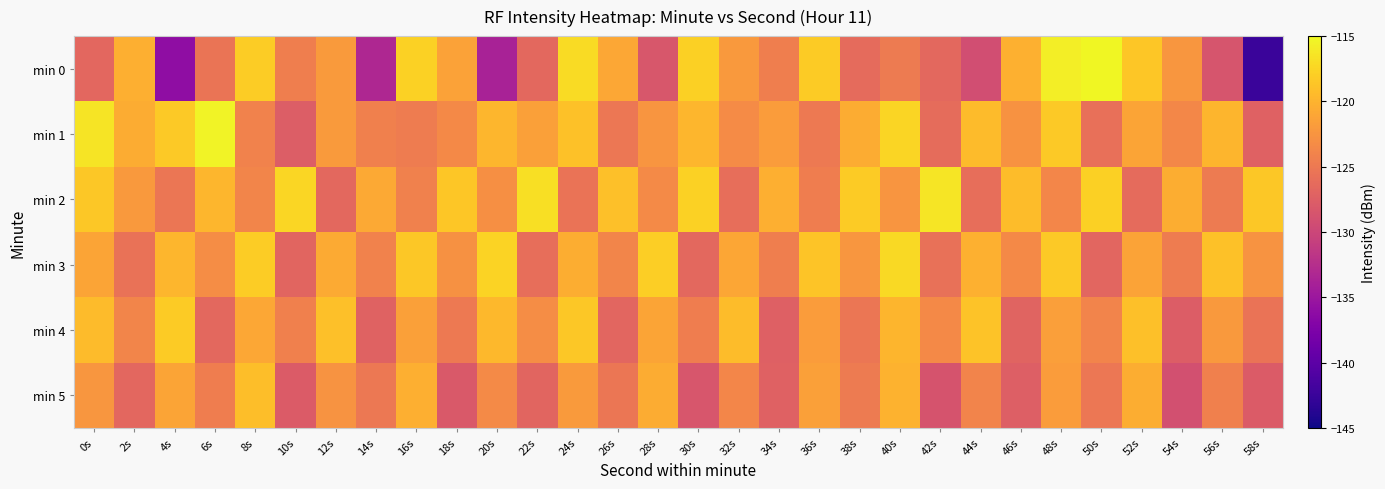

Reading left to right, transcribe all the data shown in this chart.

min 0: 0s=-126.6	2s=-120.4	4s=-136.1	6s=-125.4	8s=-118.1	10s=-124.4	12s=-122.0	14s=-133.2	16s=-117.7	18s=-121.4	20s=-133.9	22s=-126.6	24s=-117.1	26s=-120.9	28s=-128.2	30s=-117.8	32s=-122.1	34s=-124.4	36s=-118.2	38s=-126.3	40s=-124.7	42s=-126.5	44s=-129.2	46s=-120.3	48s=-115.8	50s=-115.2	52s=-118.6	54s=-122.3	56s=-128.5	58s=-142.5
min 1: 0s=-116.5	2s=-120.6	4s=-118.3	6s=-115.4	8s=-124.1	10s=-127.6	12s=-122.0	14s=-124.3	16s=-124.6	18s=-123.5	20s=-119.8	22s=-121.5	24s=-118.9	26s=-125.1	28s=-122.4	30s=-119.7	32s=-123.3	34s=-121.8	36s=-124.9	38s=-120.6	40s=-117.5	42s=-126.2	44s=-119.4	46s=-122.7	48s=-118.3	50s=-125.8	52s=-121.1	54s=-123.6	56s=-119.9	58s=-127.3
min 2: 0s=-118.5	2s=-122.1	4s=-125.3	6s=-119.7	8s=-123.9	10s=-117.4	12s=-126.6	14s=-120.8	16s=-124.2	18s=-118.6	20s=-122.9	22s=-116.8	24s=-125.5	26s=-119.1	28s=-123.4	30s=-117.7	32s=-126.0	34s=-120.3	36s=-124.6	38s=-118.2	40s=-122.5	42s=-116.4	44s=-125.9	46s=-119.3	48s=-123.7	50s=-117.9	52s=-126.3	54s=-120.5	56s=-124.8	58s=-118.4
min 3: 0s=-121.2	2s=-125.6	4s=-119.8	6s=-123.2	8s=-118.1	10s=-126.9	12s=-120.7	14s=-124.1	16s=-118.5	18s=-122.8	20s=-117.6	22s=-125.9	24s=-120.4	26s=-123.8	28s=-118.0	30s=-126.5	32s=-121.0	34s=-124.4	36s=-118.7	38s=-122.3	40s=-117.2	42s=-125.7	44s=-120.2	46s=-123.5	48s=-118.3	50s=-126.8	52s=-121.3	54s=-124.7	56s=-118.9	58s=-122.6
min 4: 0s=-119.4	2s=-123.8	4s=-118.2	6s=-126.5	8s=-120.9	10s=-124.3	12s=-119.0	14s=-127.1	16s=-121.5	18s=-124.9	20s=-119.6	22s=-123.2	24s=-118.5	26s=-126.8	28s=-121.2	30s=-124.6	32s=-119.3	34s=-127.4	36s=-121.8	38s=-125.2	40s=-119.9	42s=-123.5	44s=-118.8	46s=-127.0	48s=-121.6	50s=-124.0	52s=-119.1	54s=-127.7	56s=-122.1	58s=-125.5
min 5: 0s=-122.3	2s=-126.7	4s=-121.1	6s=-124.5	8s=-119.2	10s=-127.8	12s=-122.6	14s=-125.0	16s=-120.3	18s=-128.1	20s=-123.4	22s=-126.9	24s=-122.0	26s=-125.3	28s=-120.6	30s=-128.4	32s=-123.7	34s=-127.2	36s=-121.5	38s=-124.8	40s=-120.1	42s=-128.7	44s=-124.0	46s=-127.5	48s=-121.8	50s=-125.1	52s=-120.4	54s=-129.0	56s=-124.3	58s=-127.8